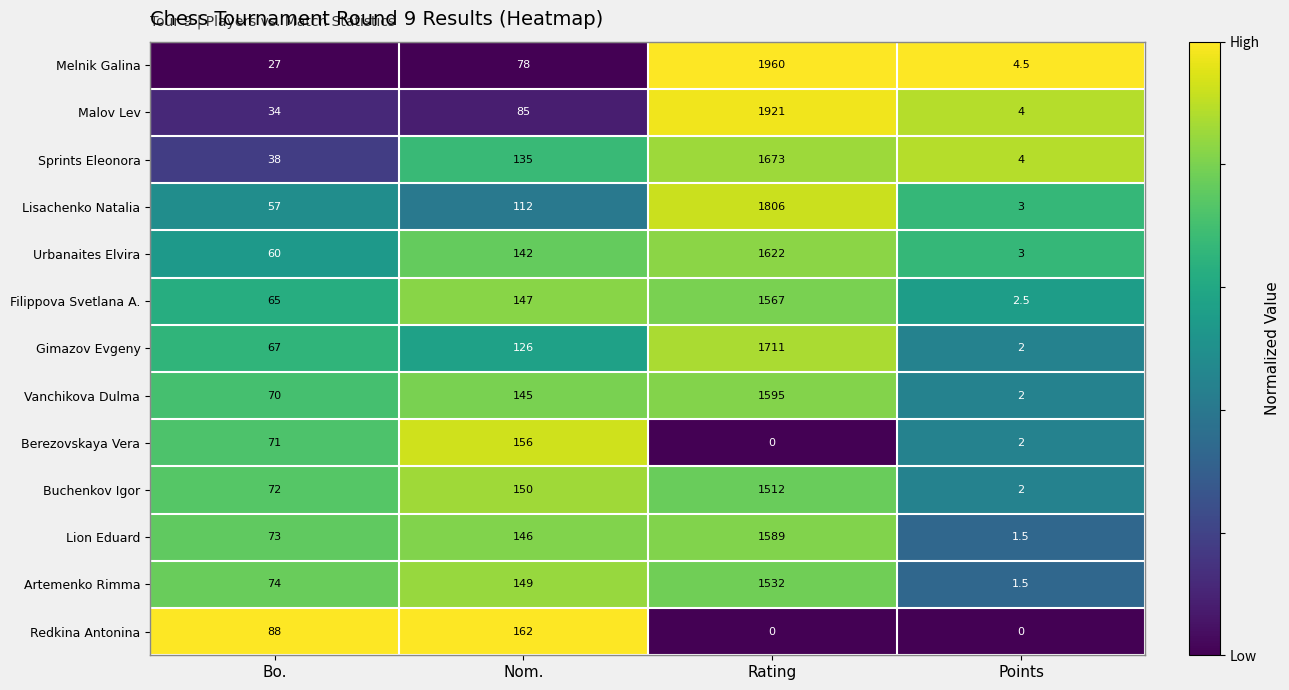

What is the sum of the Filippova Svetlana A. values at Bo. and Rating?

1632.0